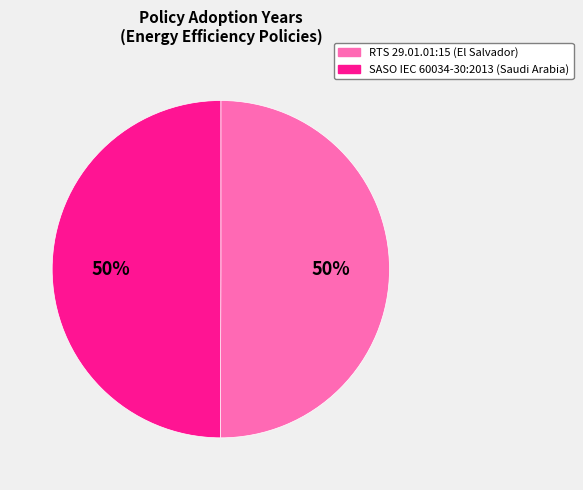

Count the number of slices in the pie.

2